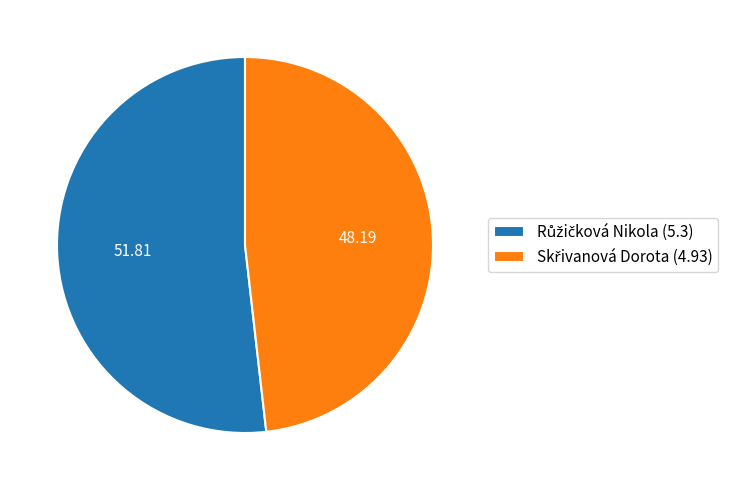

Does any single category account for the majority?

Yes